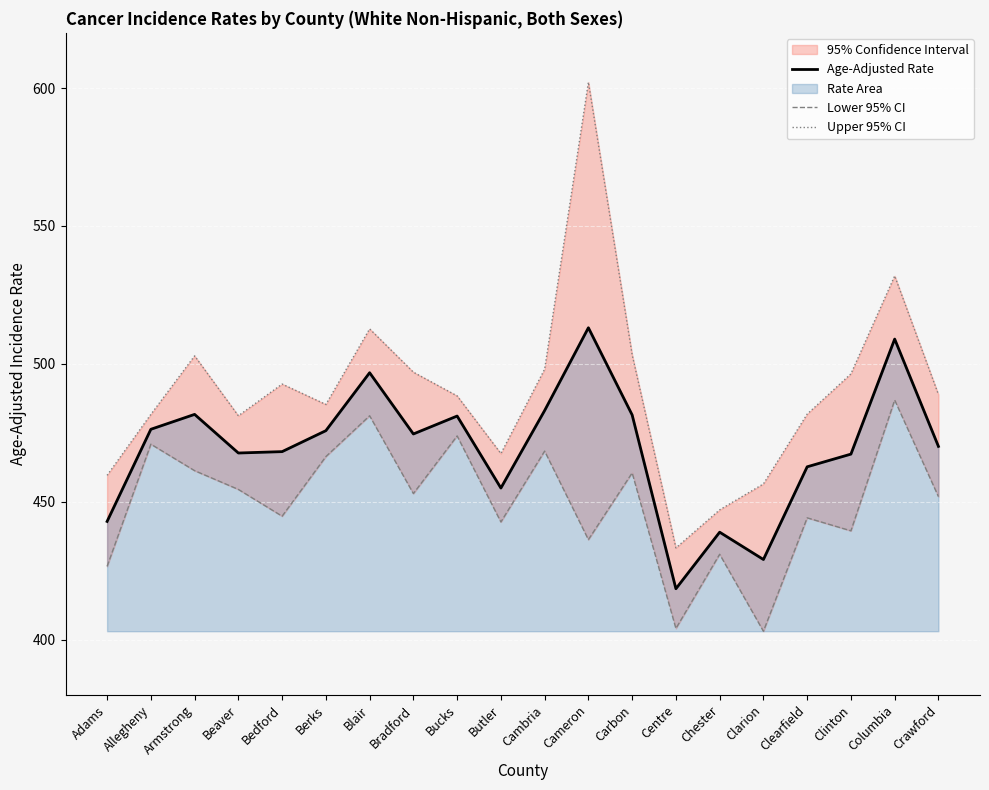

What is the value of the Age-Adjusted Rate point at the 14th from the left?

418.5